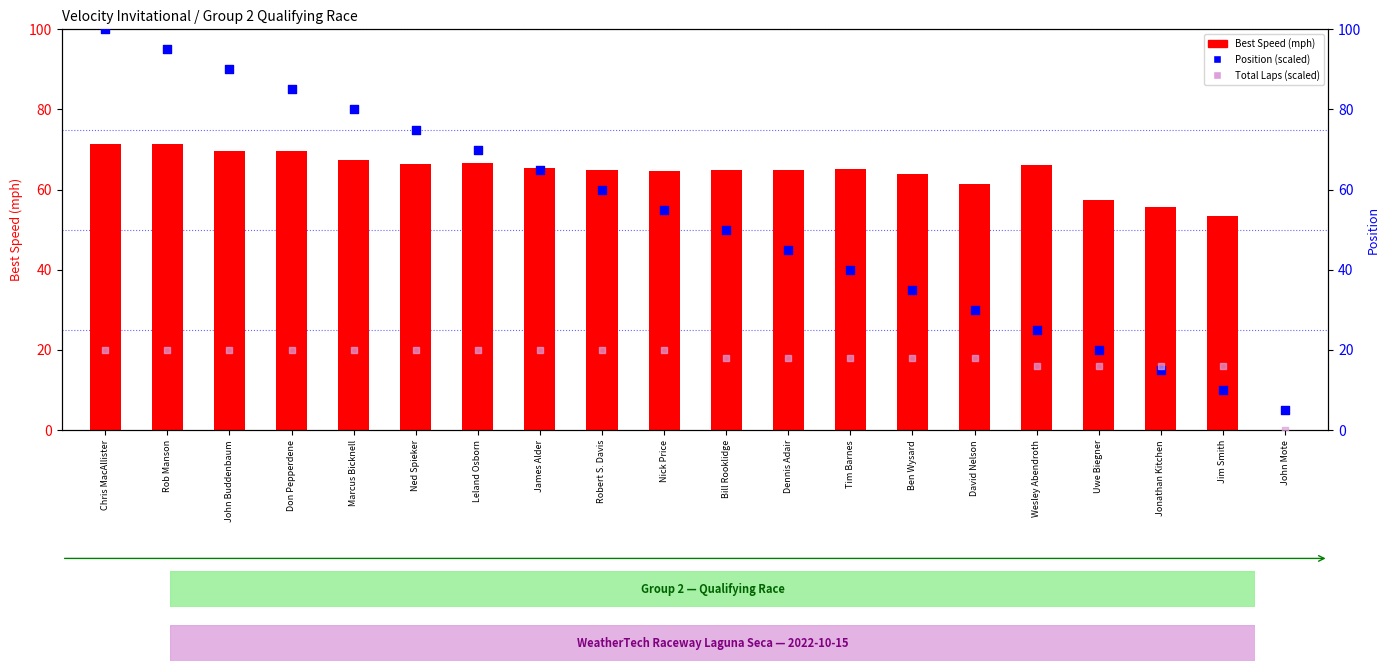

Which series has the largest total across all categories?

Best Speed (mph)